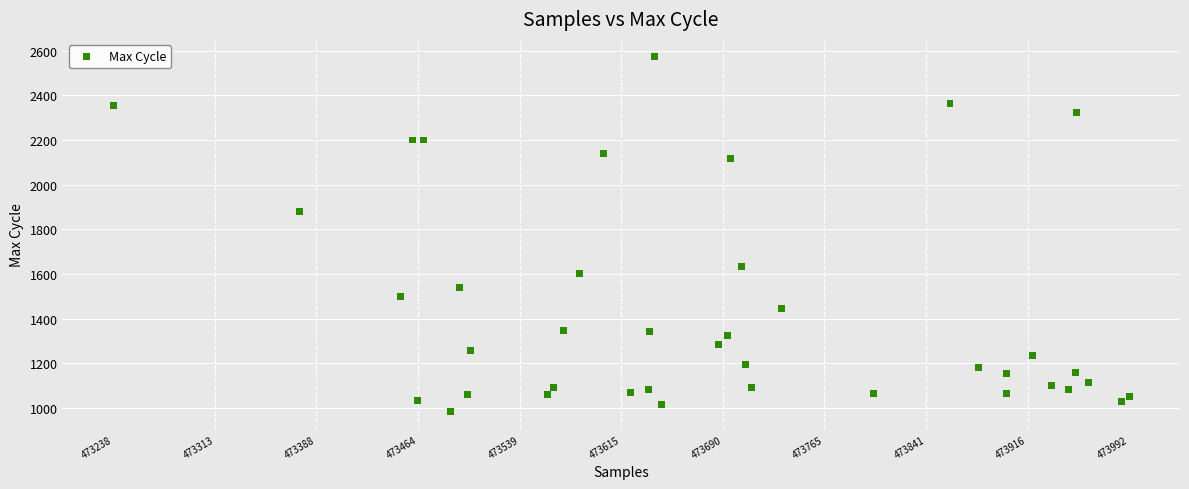

What Y value in the scatter plot is closest to 1778?

1881